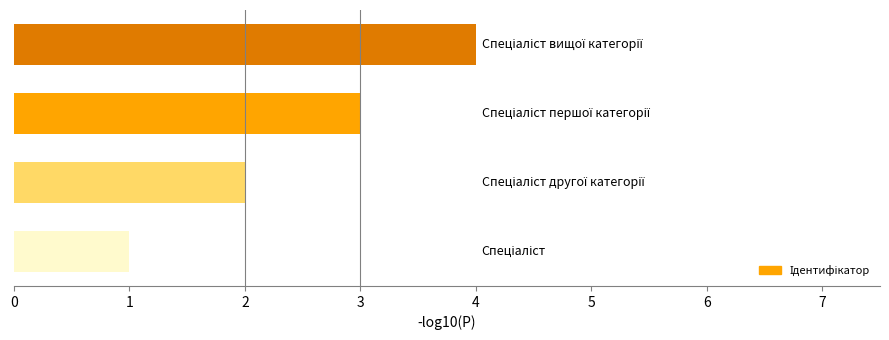

How many bars are there in total?

4